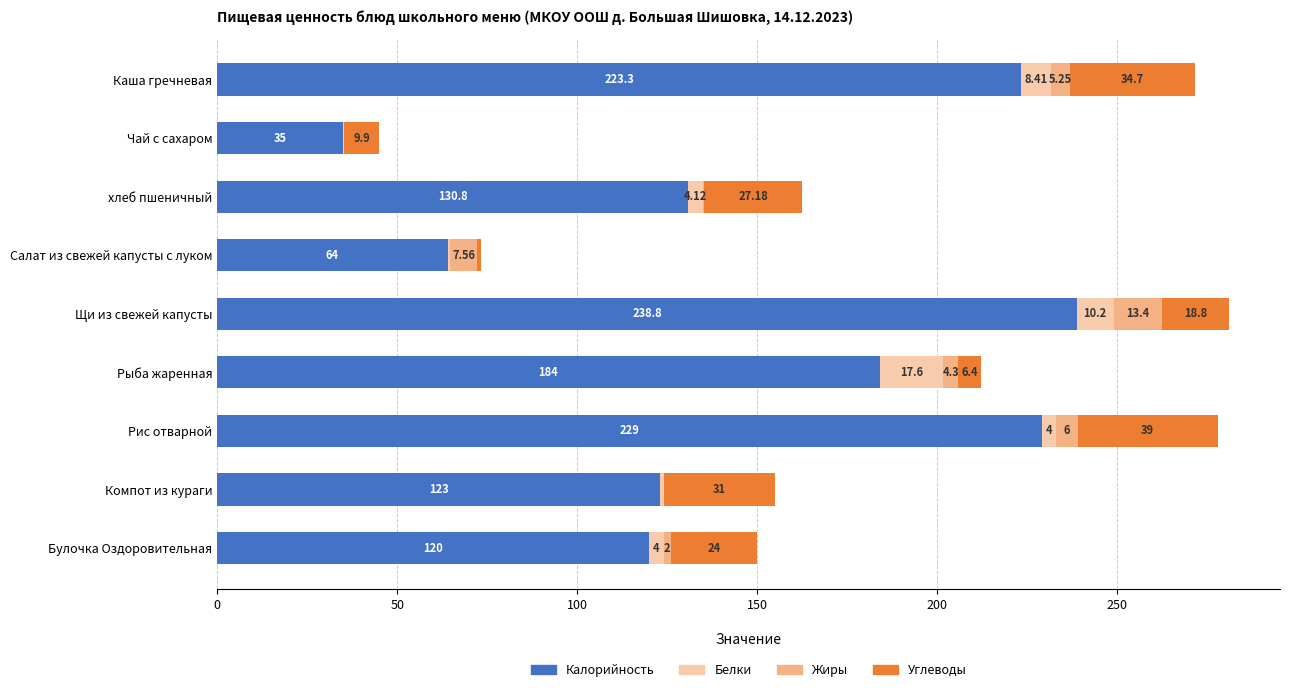

What are all the series names shown in the legend?

Калорийность, Белки, Жиры, Углеводы